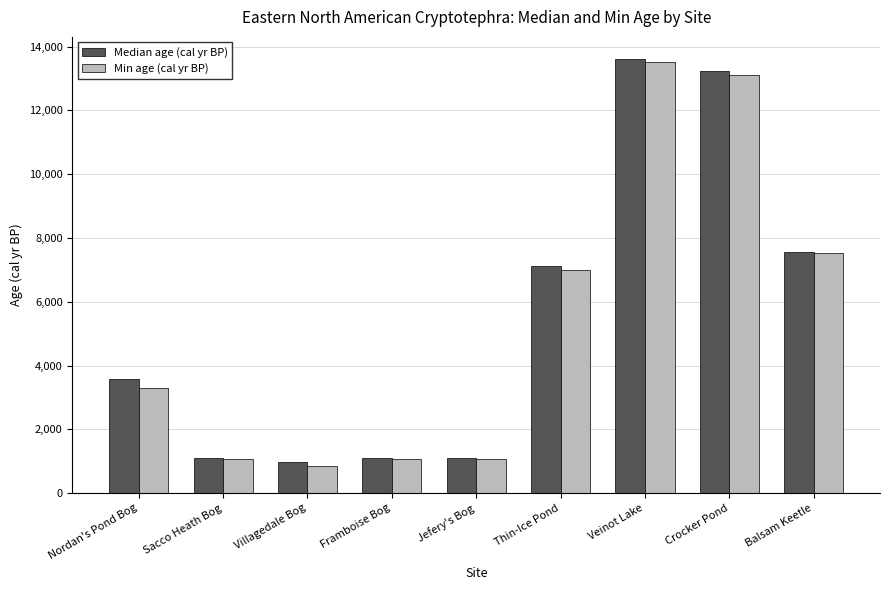

What is the label of the 3rd bar from the right?

Veinot Lake